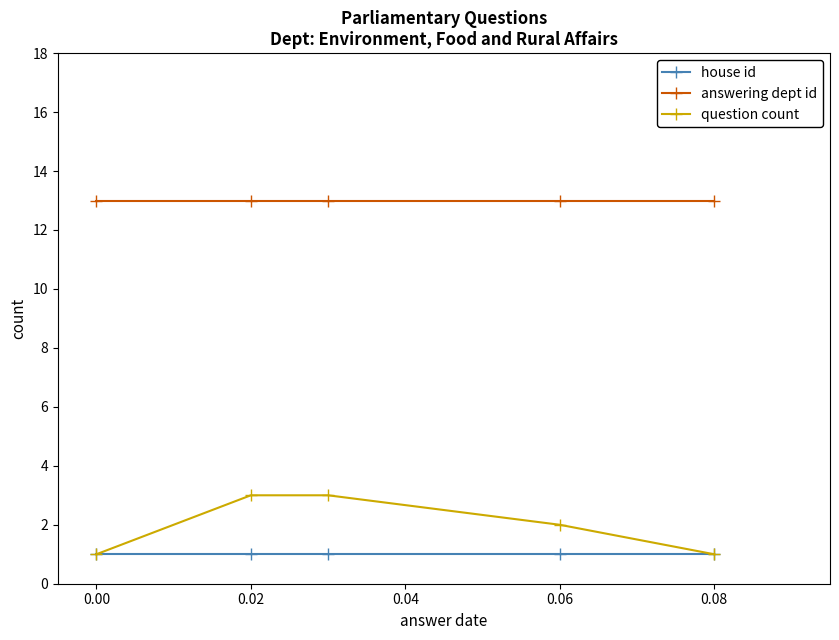

What is the value of the answering dept id point at the 4th from the left?

13